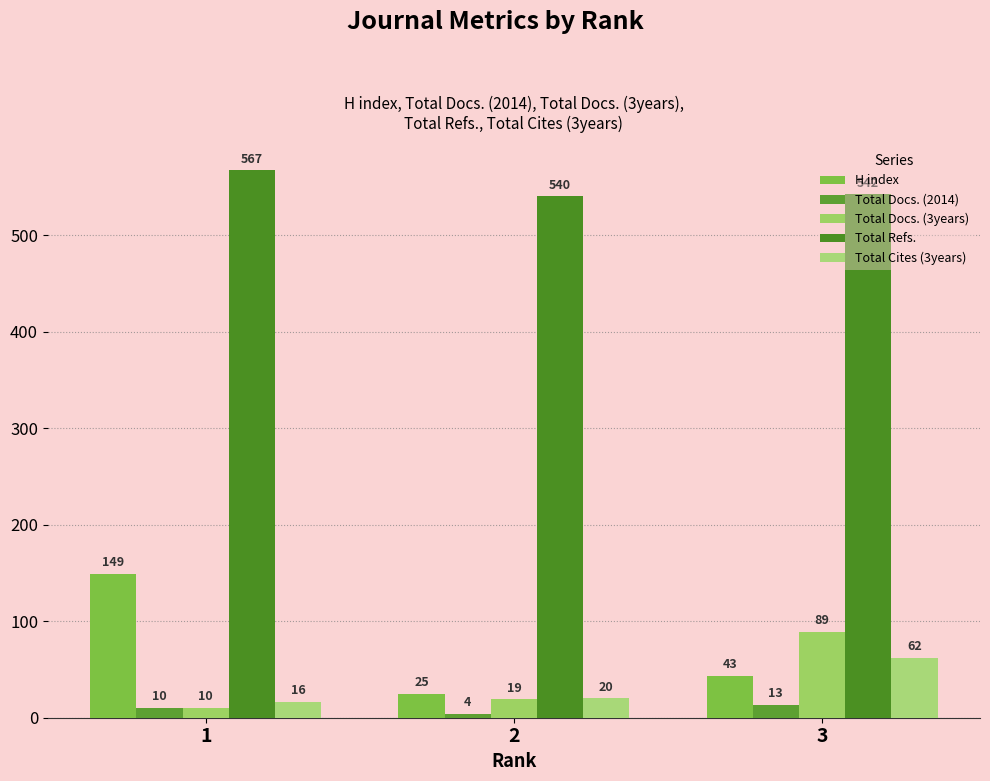

How many series are shown in this chart?

5